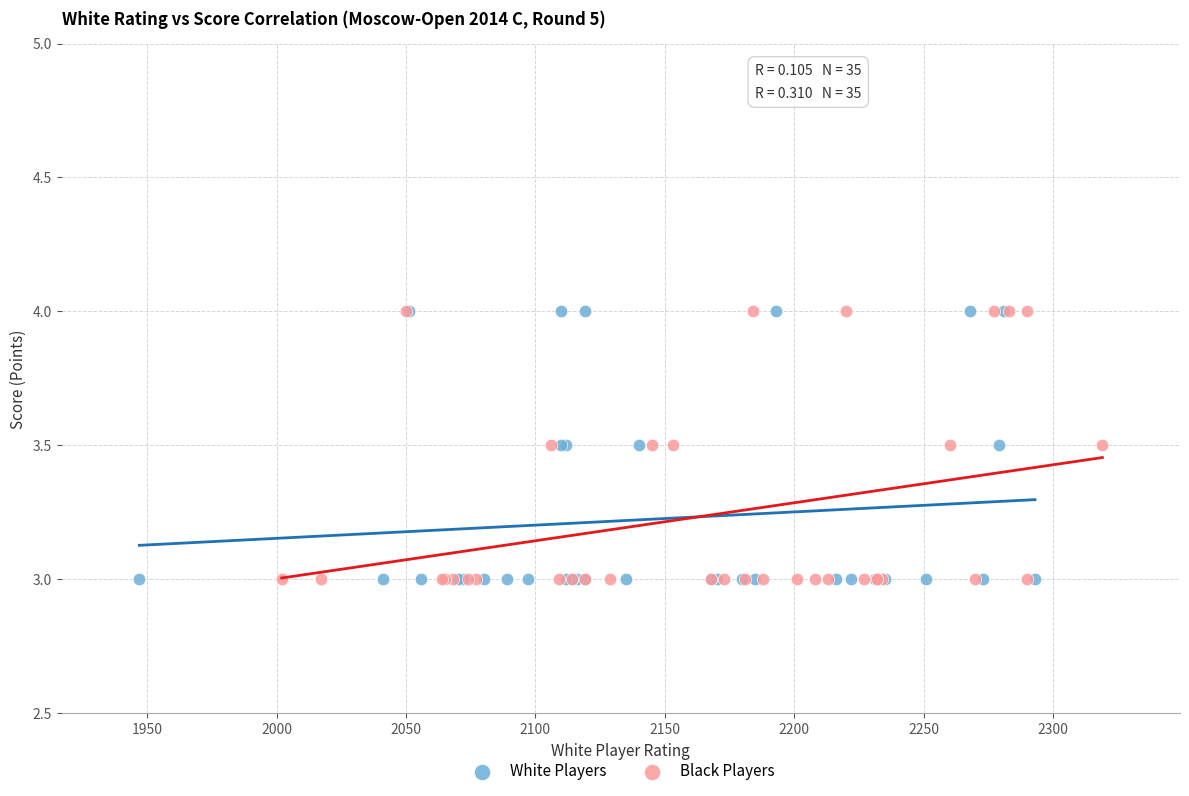

What are all the series names shown in the legend?

White Players, Black Players